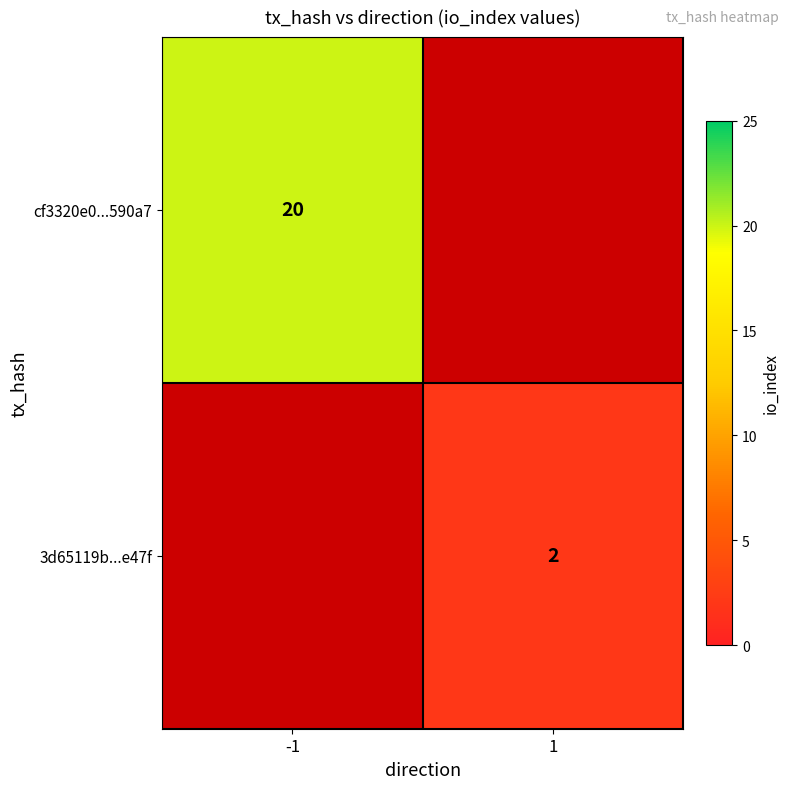

Which category has the lowest value across all series?

1